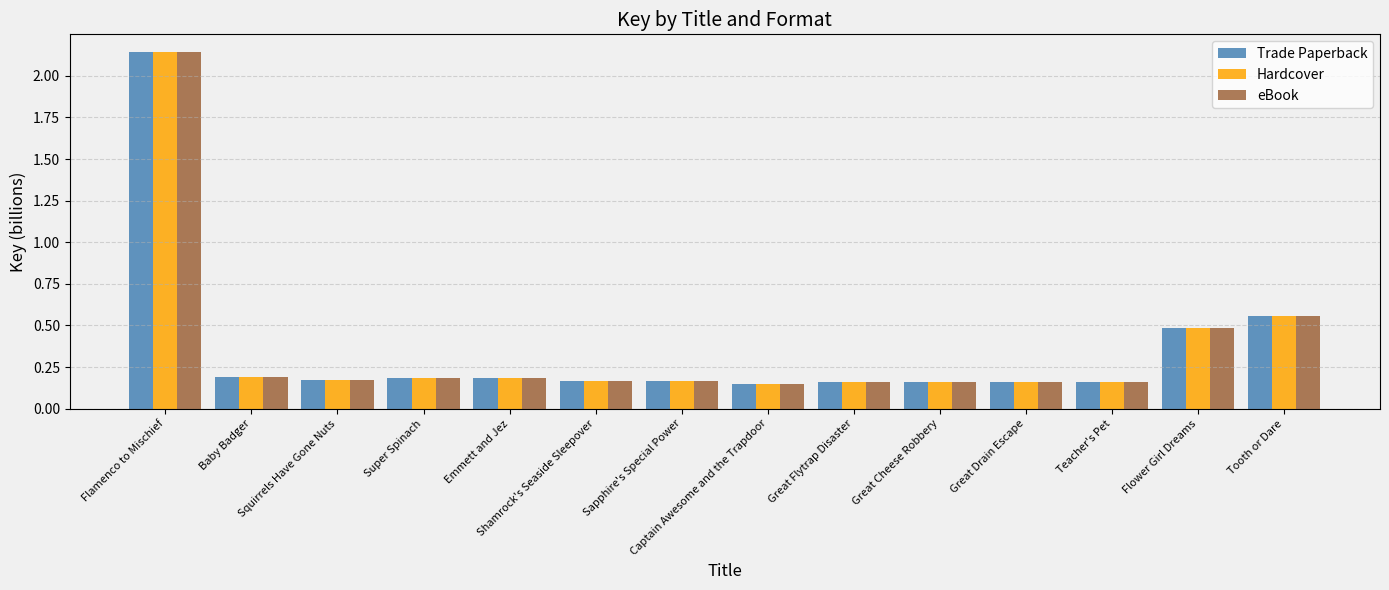

At which label is Trade Paperback closest to 1?

Tooth or Dare